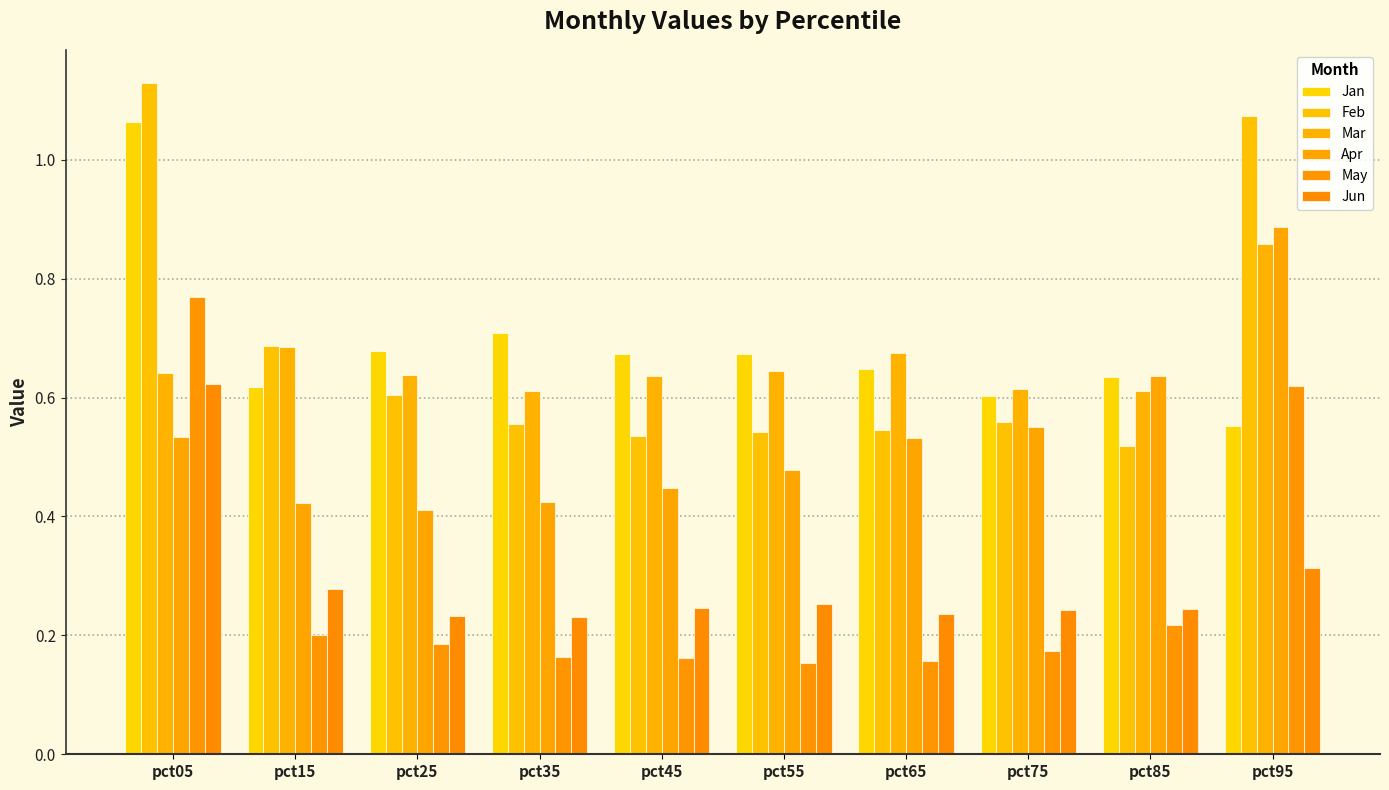

Which has a higher value, pct45 or pct15?

pct45